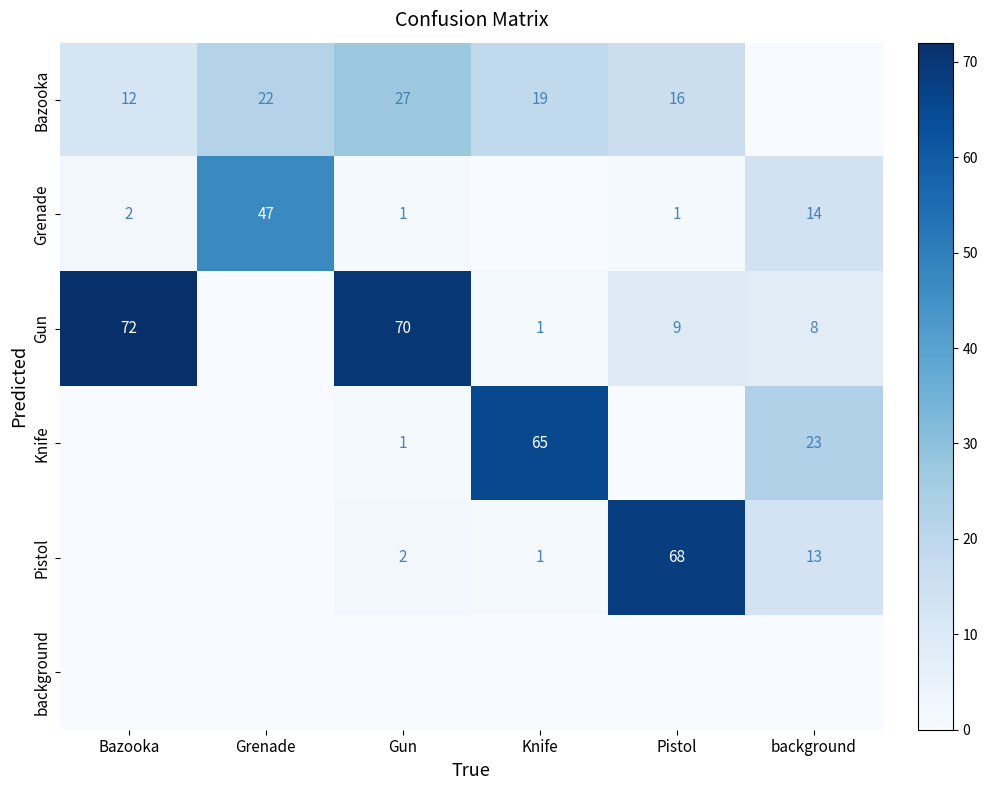

What is the difference between the Pistol values at Pistol and background?

55